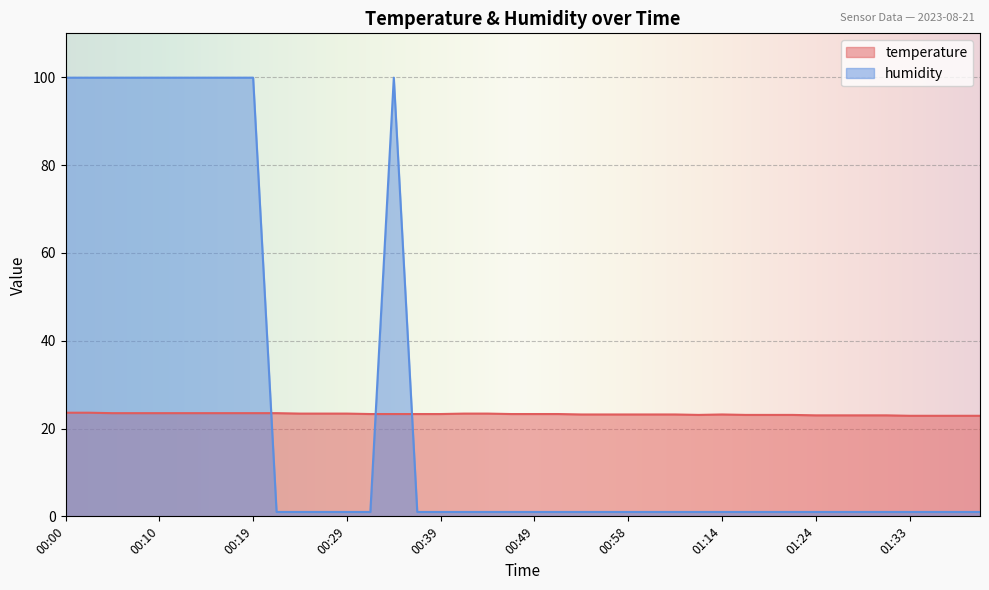

How many lines are shown in the chart?

2